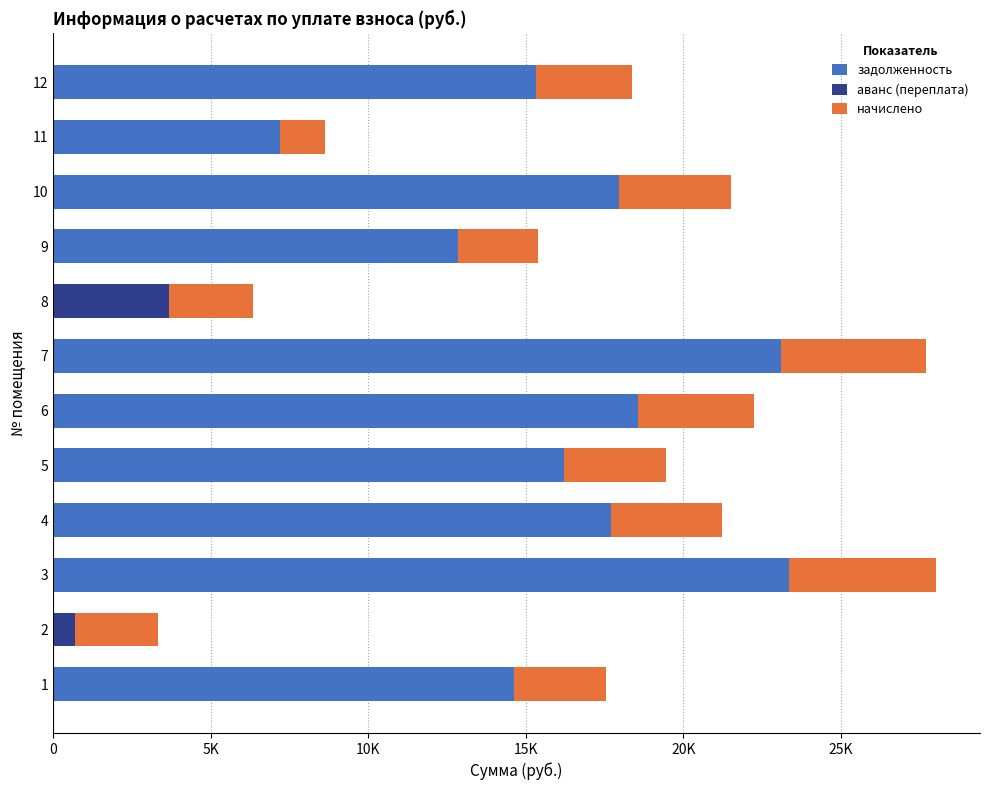

Is it true that аванс (переплата) equals 1399.5 at 10?

False